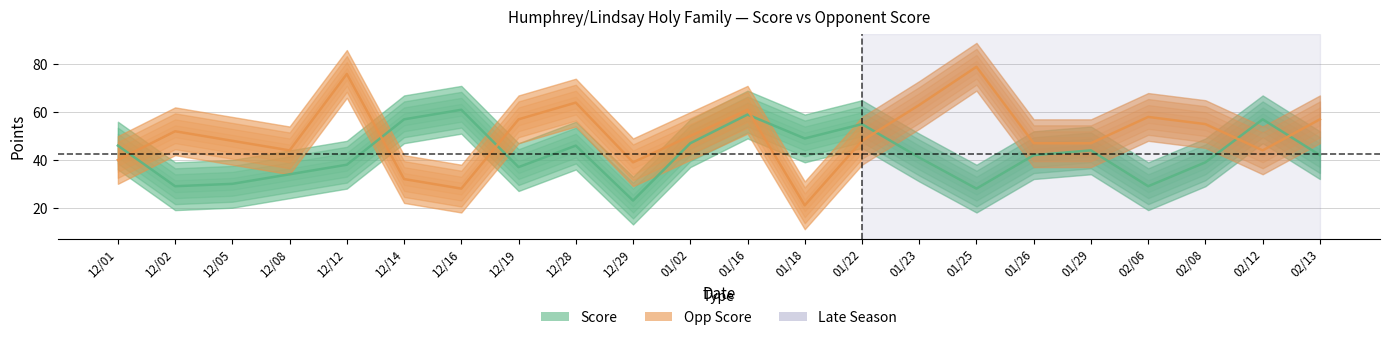

What is the difference between the highest and lowest values at 12/08?

10